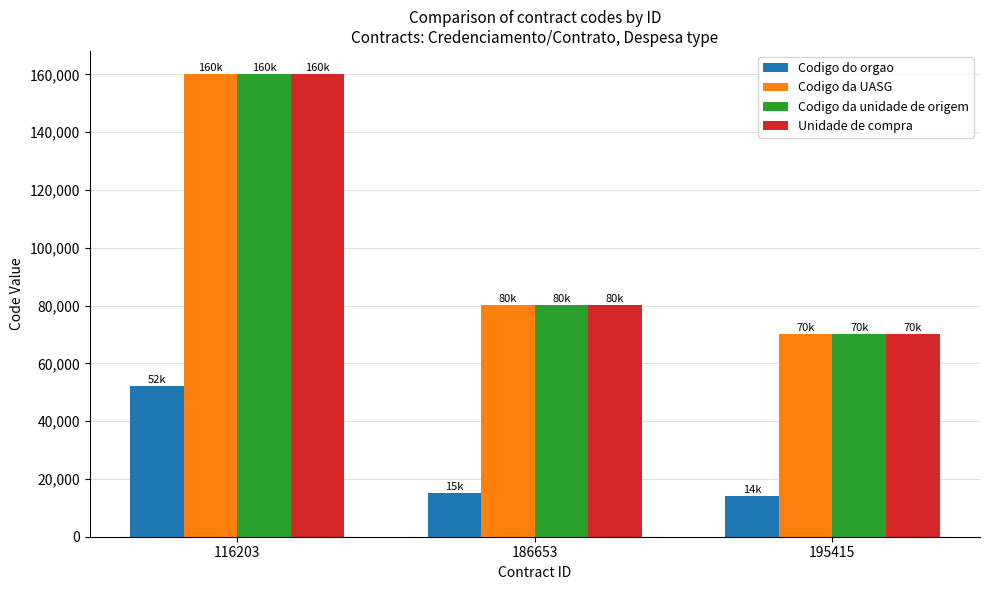

Reading right to left, what are all the values shown in this chart?

Codigo do orgao: 195415=14000	186653=15000	116203=52121
Codigo da UASG: 195415=70025	186653=80016	116203=160088
Codigo da unidade de origem: 195415=70025	186653=80016	116203=160088
Unidade de compra: 195415=70025	186653=80016	116203=160088